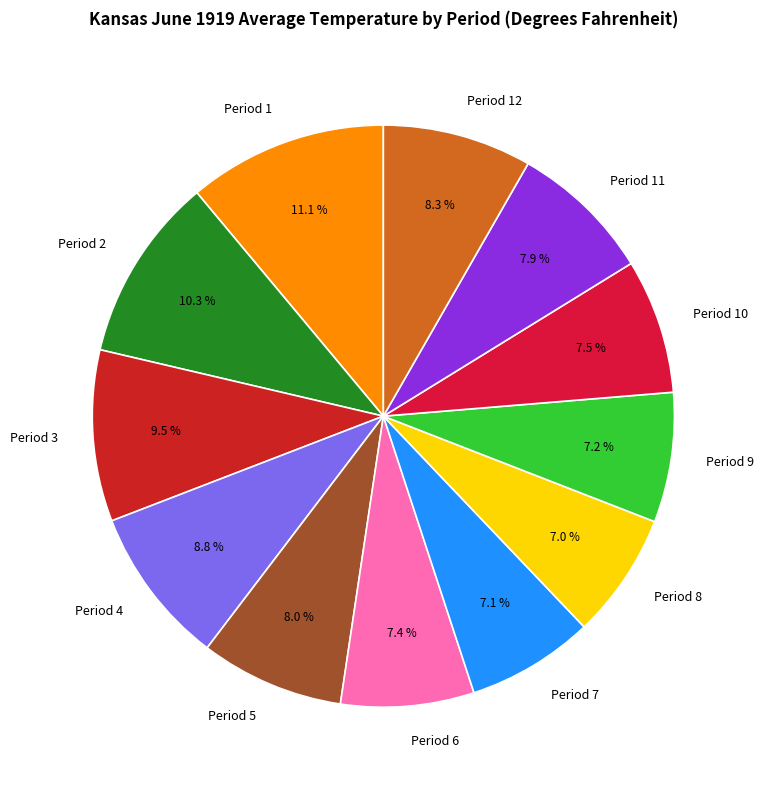

To the nearest percent, what is the combined percentage of Period 11 and Period 3?

17%